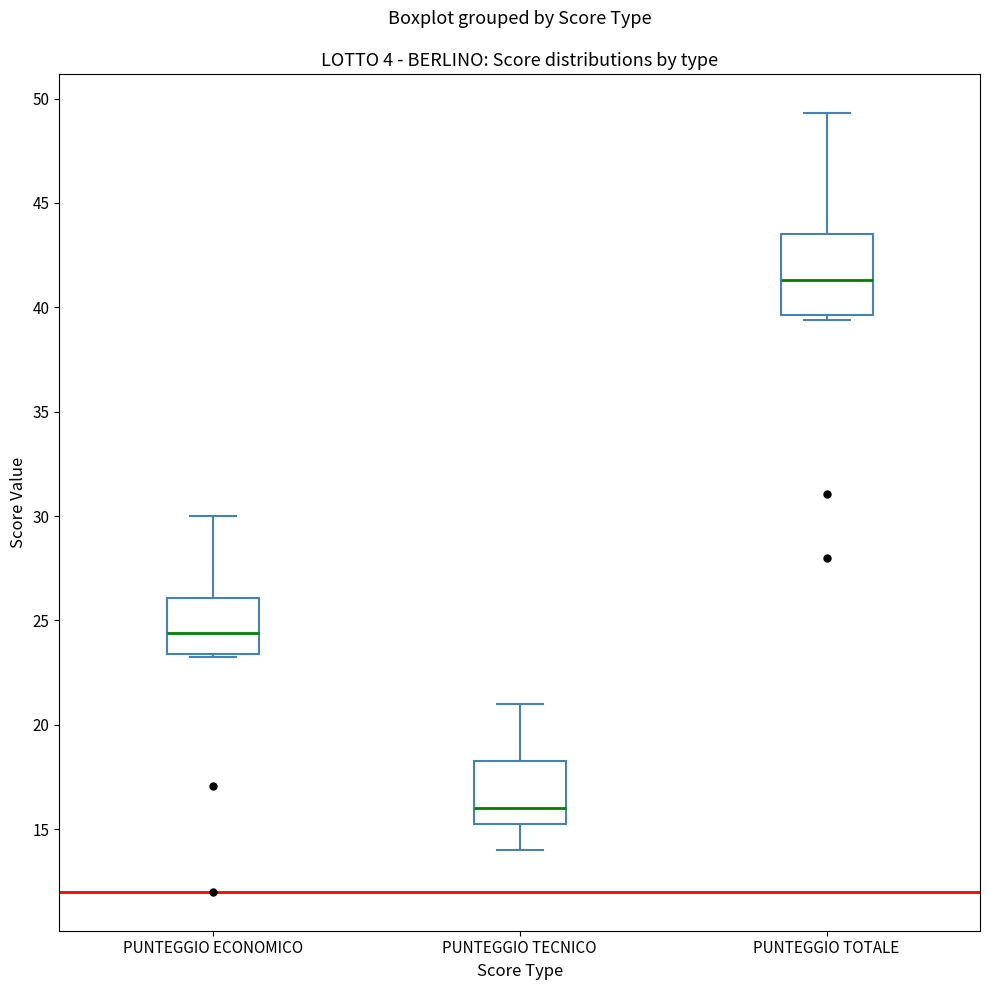

Where is the upper edge of the box for PUNTEGGIO TOTALE on the y-axis? The values are not printed on the chart, so give them approximately, as read against the axis.

43.5